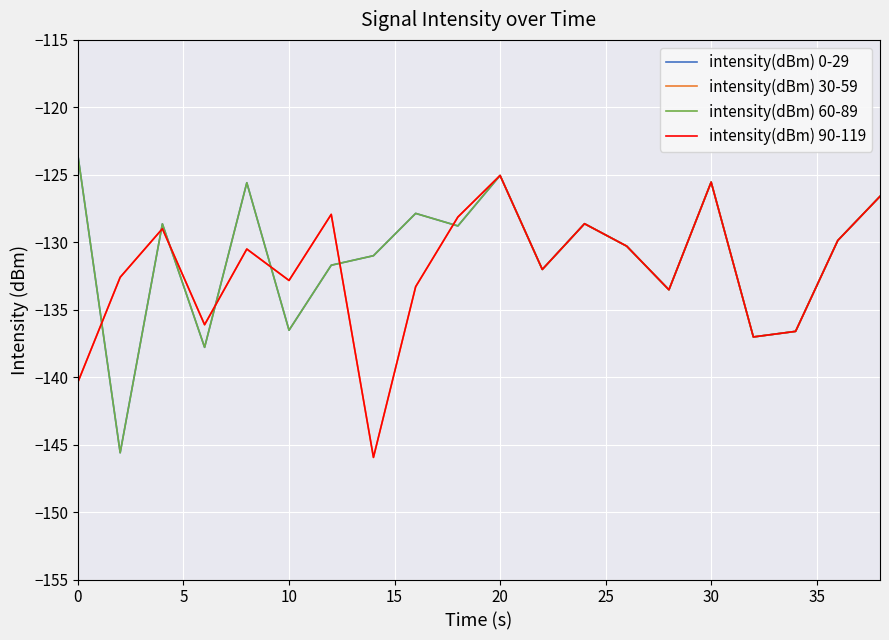

Is this an area chart (filled region under the line)?

No